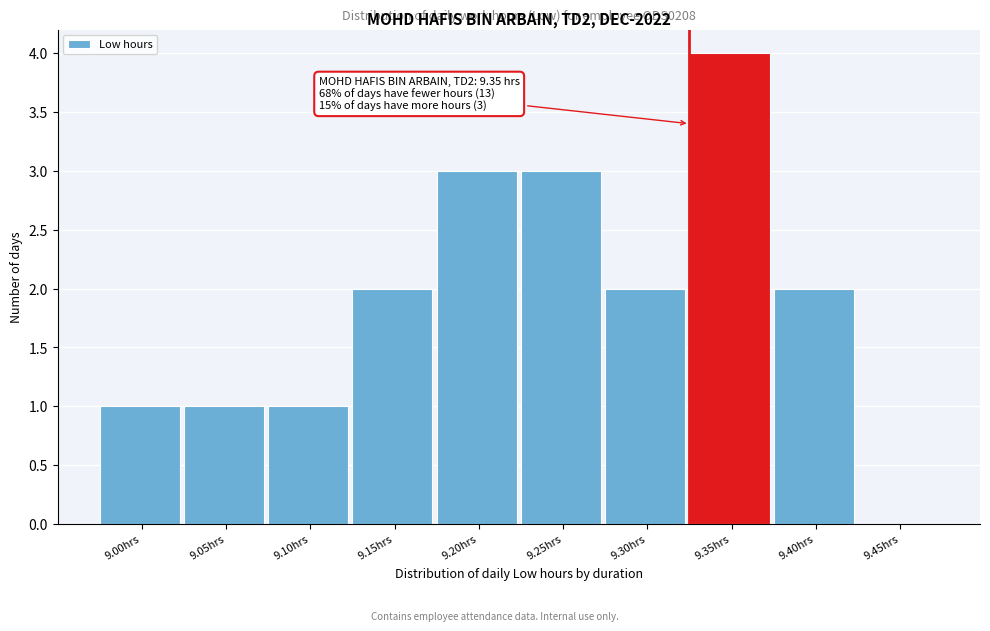

Reading right to left, extract all data points from this chart.

9.45hrs=0	9.40hrs=2	9.35hrs=4	9.30hrs=2	9.25hrs=3	9.20hrs=3	9.15hrs=2	9.10hrs=1	9.05hrs=1	9.00hrs=1